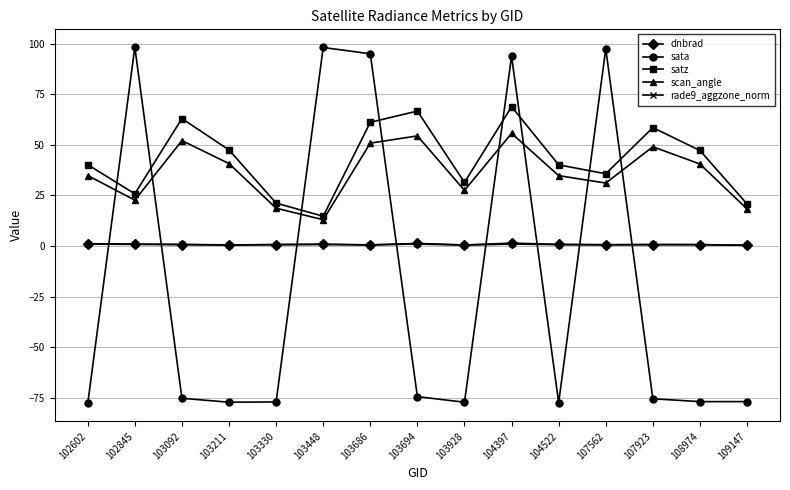

In dnbrad, how many points are lower than both neighbors (excluding endpoints)?

4